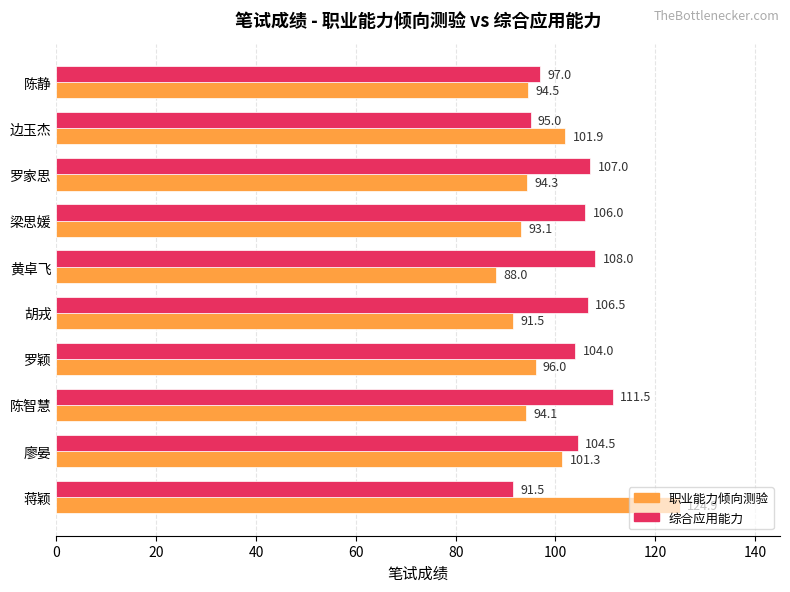

Rank the categories by 综合应用能力 value from lowest to highest.

蒋颖, 边玉杰, 陈静, 罗颖, 廖晏, 梁思媛, 胡戎, 罗家思, 黄卓飞, 陈智慧